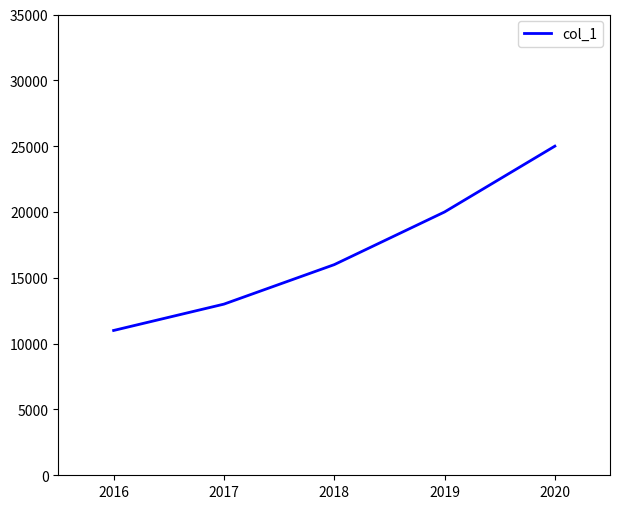

The chart shows a value of 10480 at 2020. True or false?

False